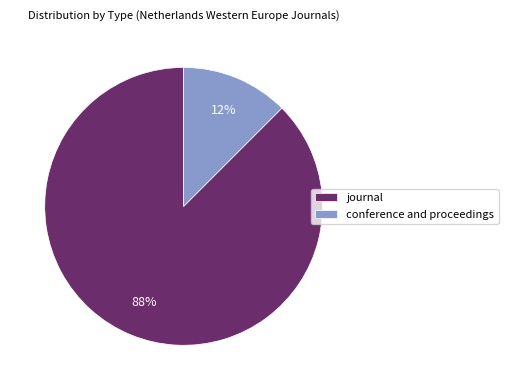

Combined, do journal and conference and proceedings account for over 50%?

Yes